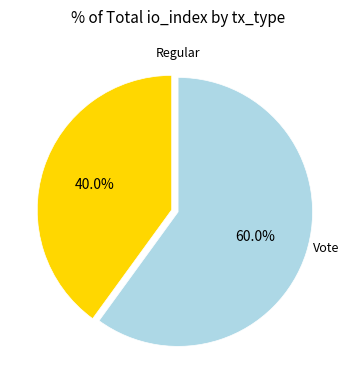

Is there any slice that represents more than half of the pie?

Yes